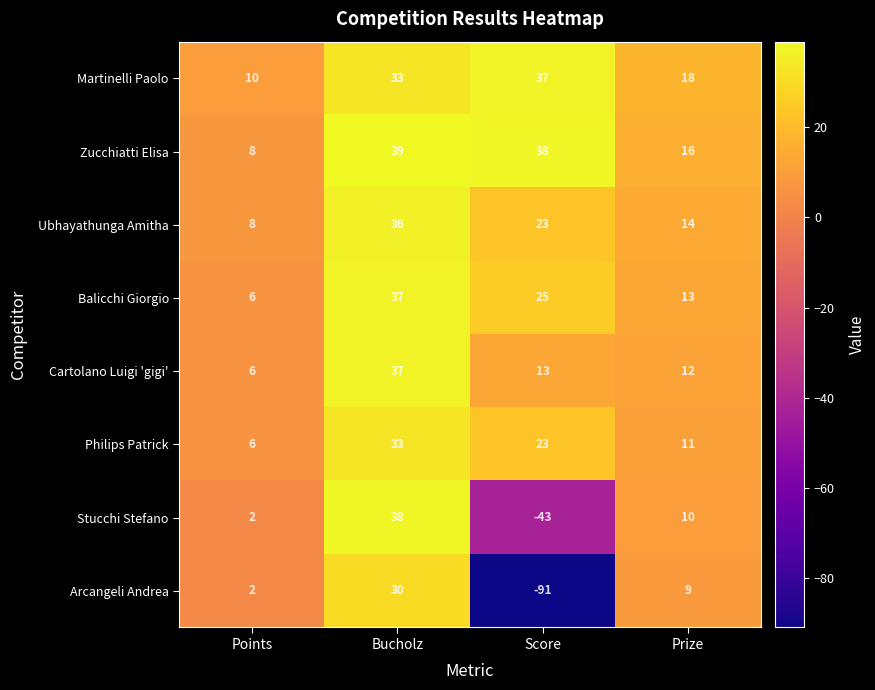

At which category is the sum across all series the highest?

Bucholz